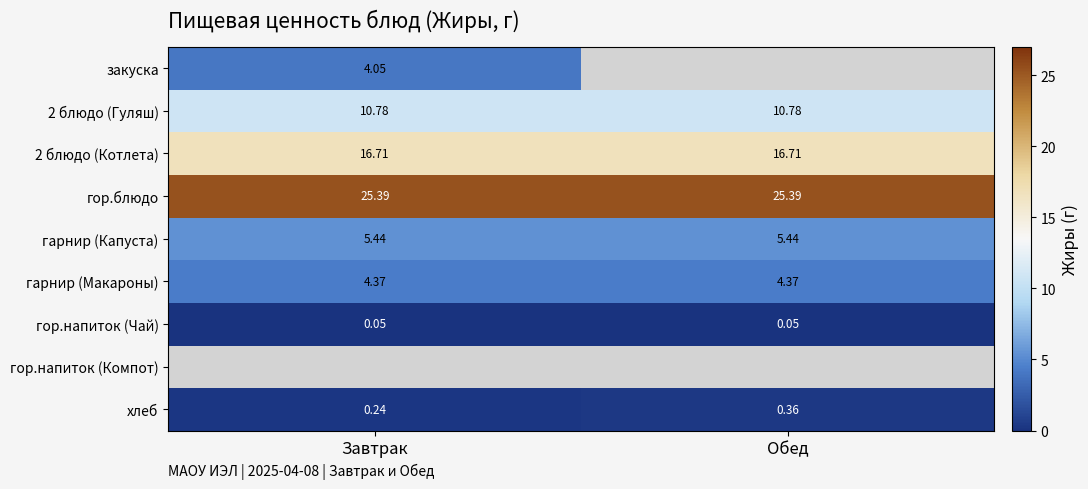

What is the minimum value shown in the chart?

0.1